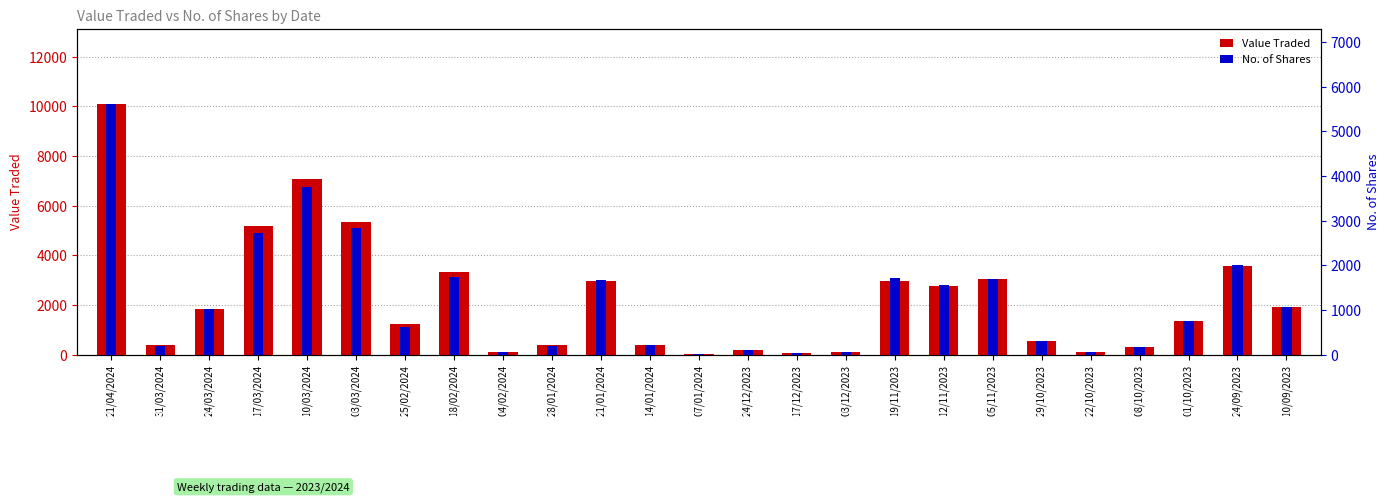

What is the label of the 13th bar from the right?

07/01/2024